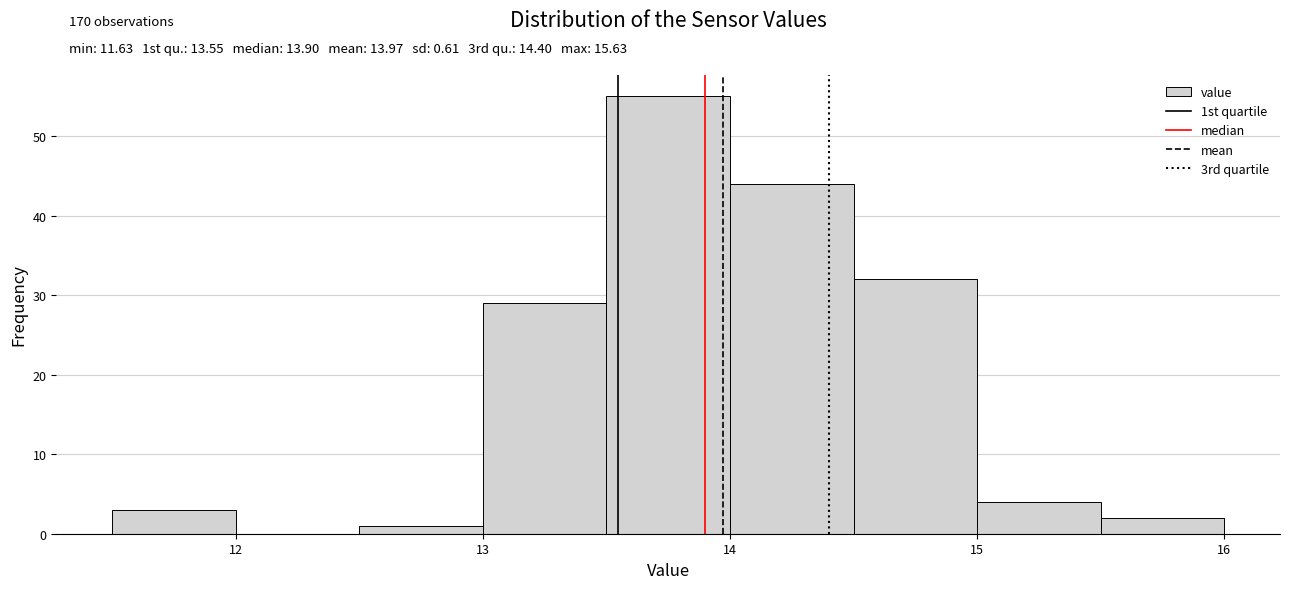

Over which range of the x-axis is the bar tallest?

13.5 to 14.0